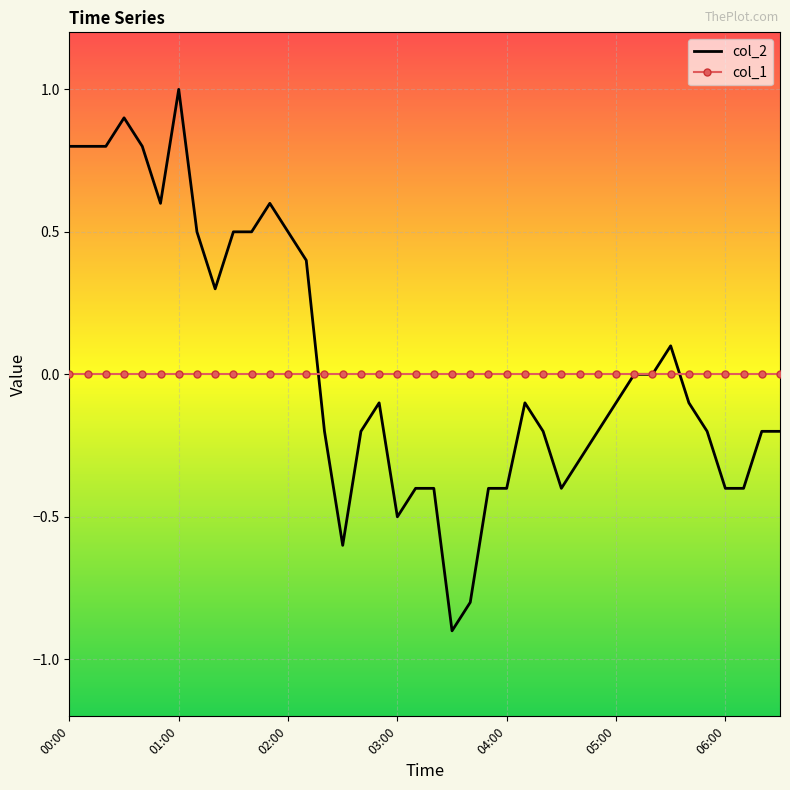

Which series has the widest spread of values?

col_2